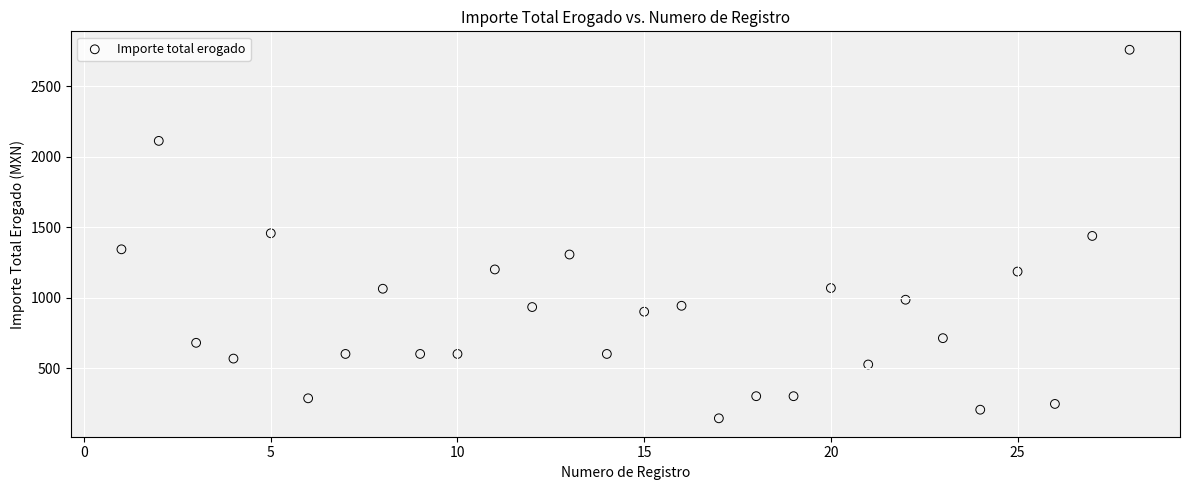

What is the range of Y values (max minus min)?

2617.0